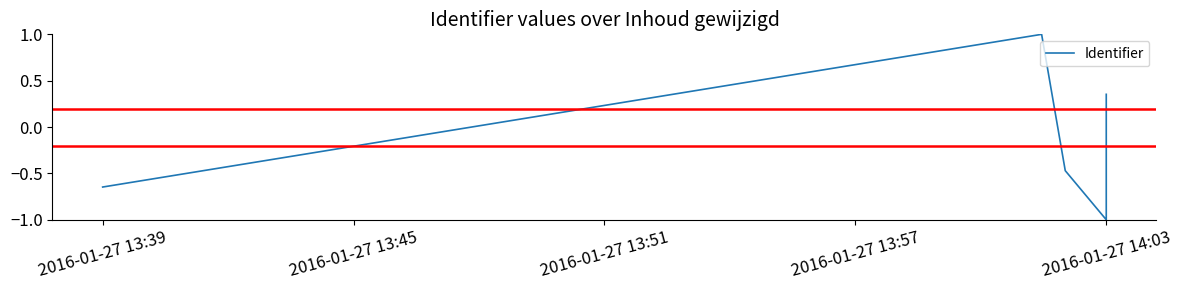

True or false: the data shows -1.5 at 2016-01-27 14:03.

False